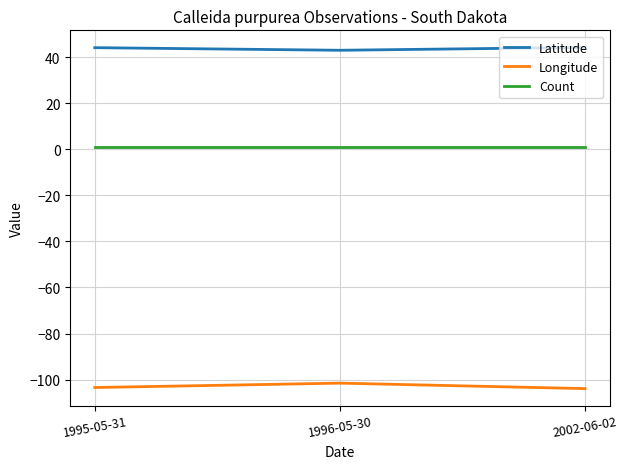

Is the value of Latitude at 1996-05-30 greater than the value of Count at 1996-05-30?

Yes